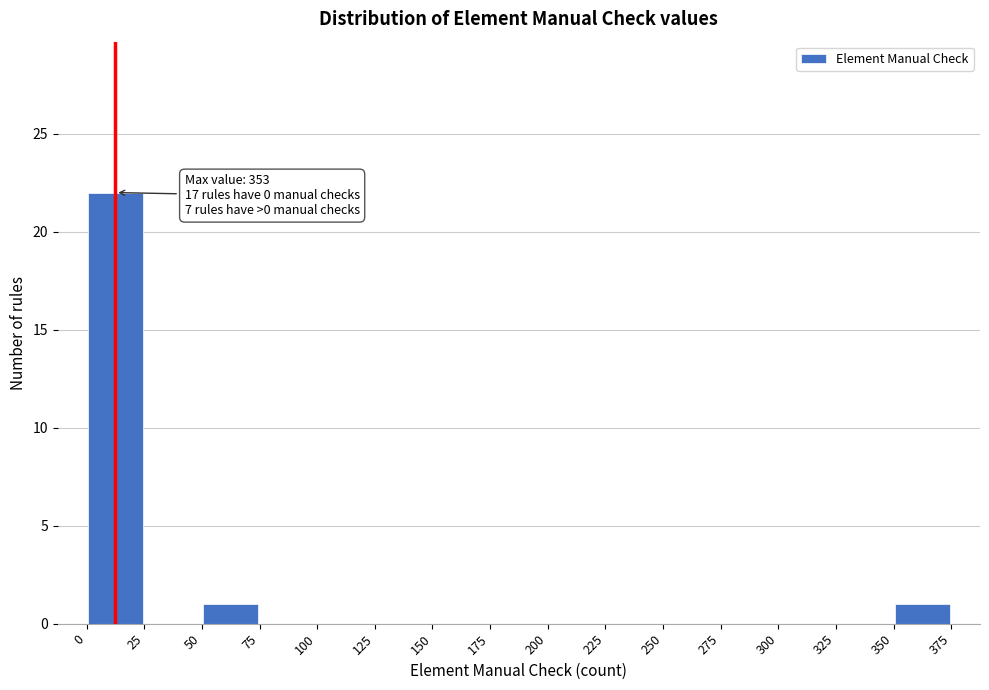

Which range on the x-axis has the tallest bar?

0 to 25